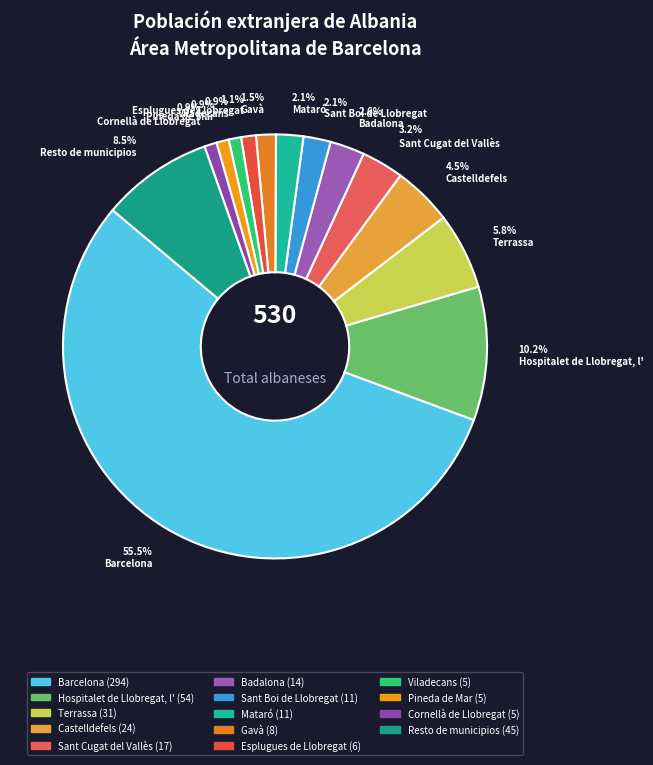

What percentage is NOT represented by Barcelona?

44.5%